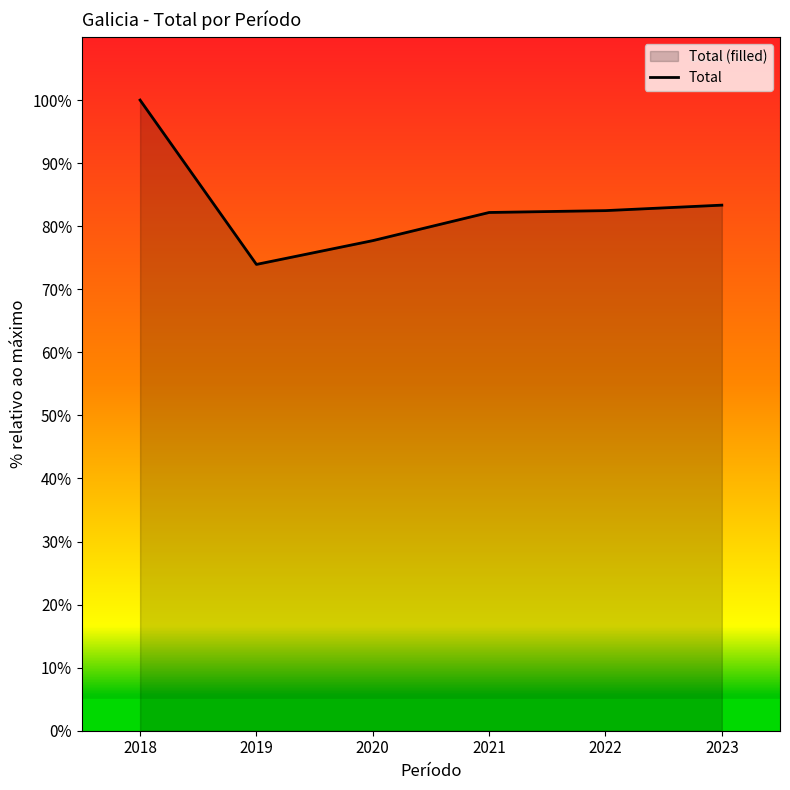

How many lines are shown in the chart?

1